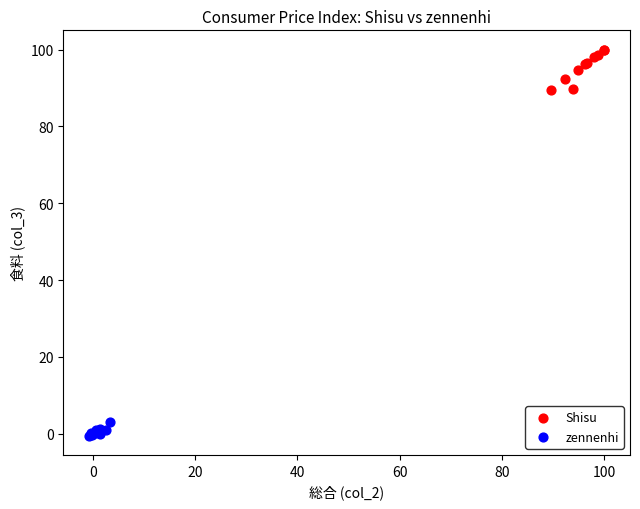

Which series has the widest spread of Y values?

Shisu